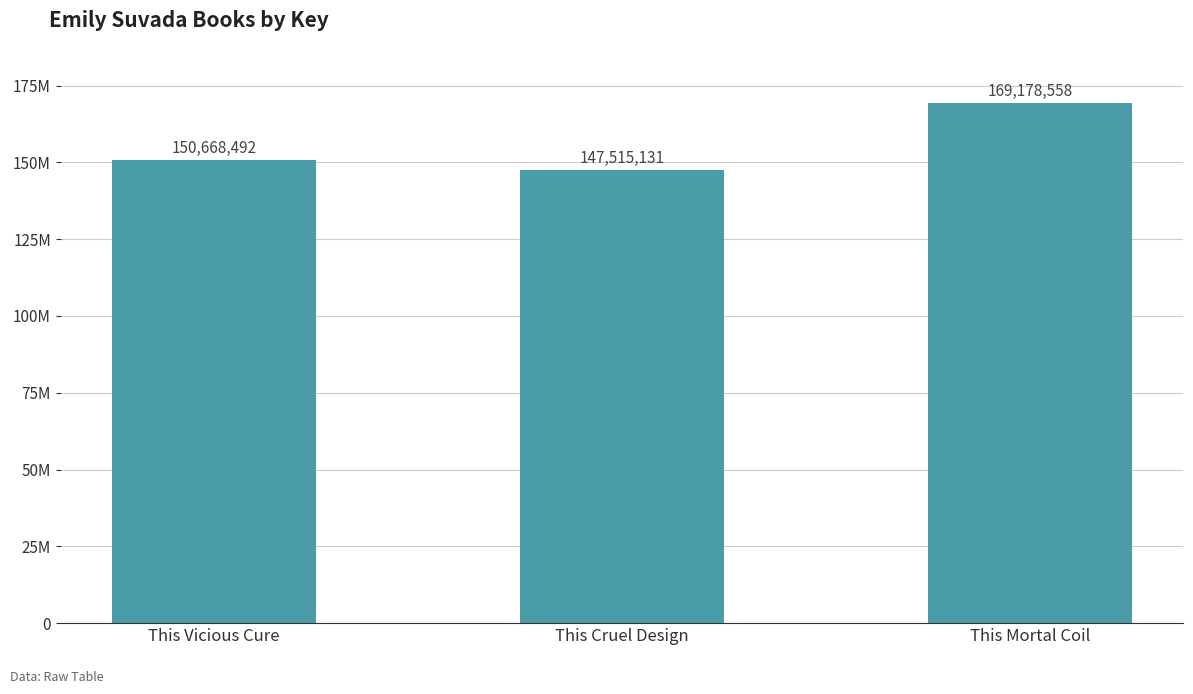

Which has a higher value, This Cruel Design or This Vicious Cure?

This Vicious Cure